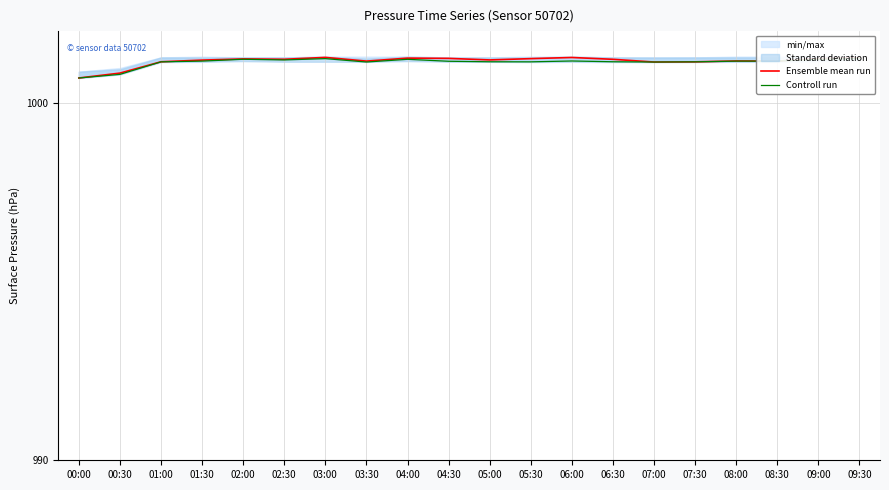

The value of Ensemble mean run at 01:30 is 1777.8. True or false?

False